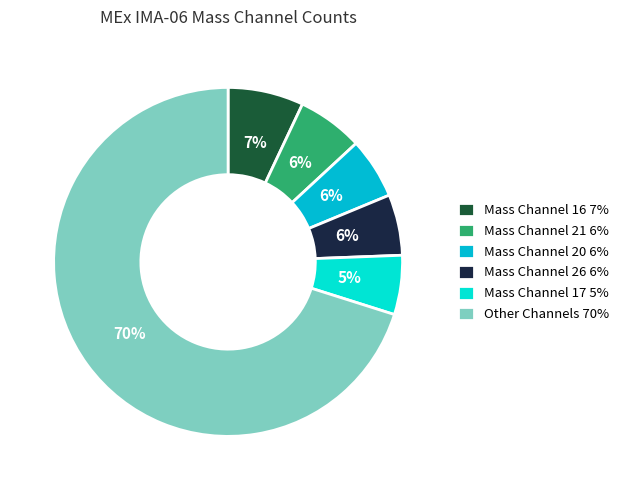

True or false: Mass Channel 20 6% accounts for 1% of the total.

False